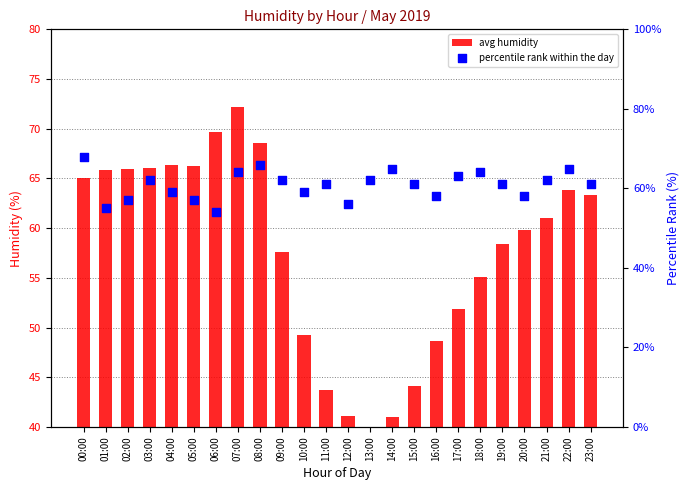

What is the total value across all series at 02:00?

123.0